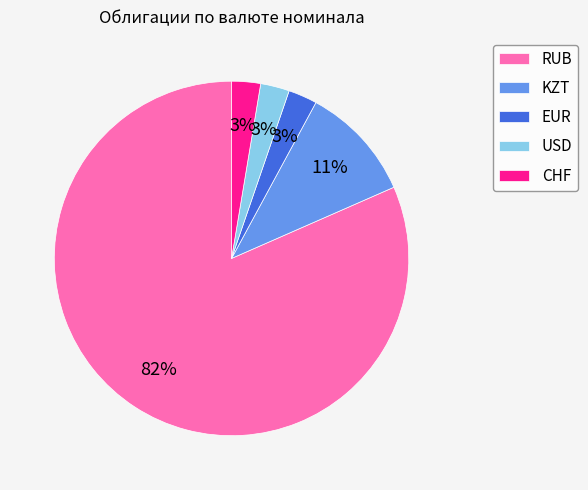

To the nearest percent, what is the average slice percentage?

20%